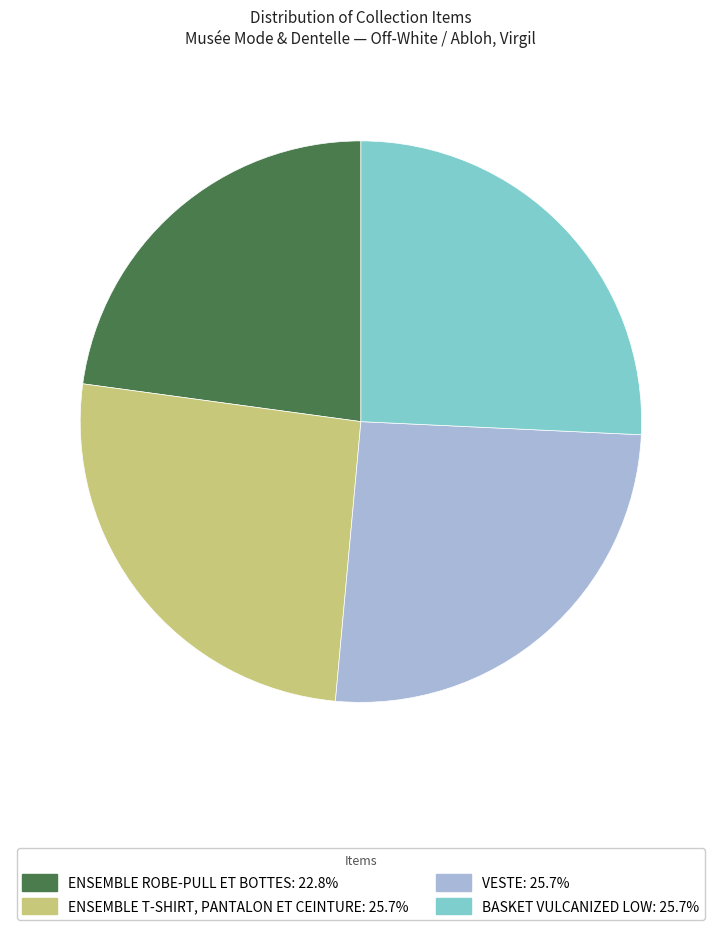

Is there a majority slice in this chart?

No